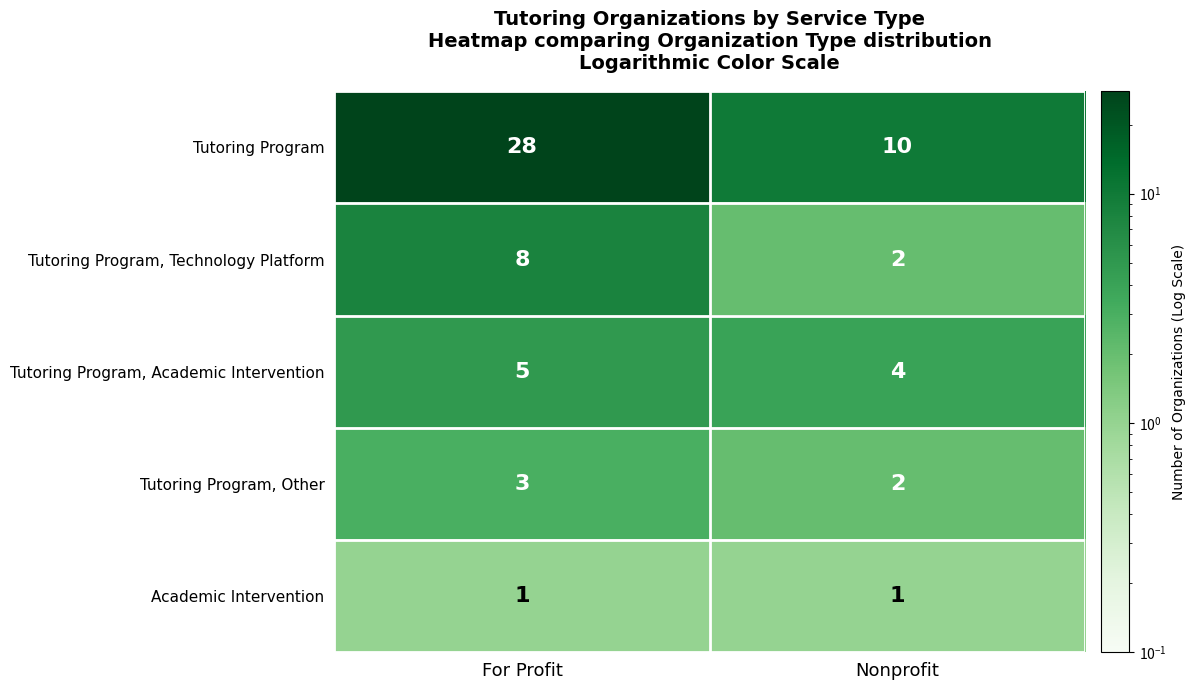

Reading left to right, extract all data points from this chart.

Tutoring Program: For Profit=28	Nonprofit=10
Tutoring Program, Technology Platform: For Profit=8	Nonprofit=2
Tutoring Program, Academic Intervention: For Profit=5	Nonprofit=4
Tutoring Program, Other: For Profit=3	Nonprofit=2
Academic Intervention: For Profit=1	Nonprofit=1